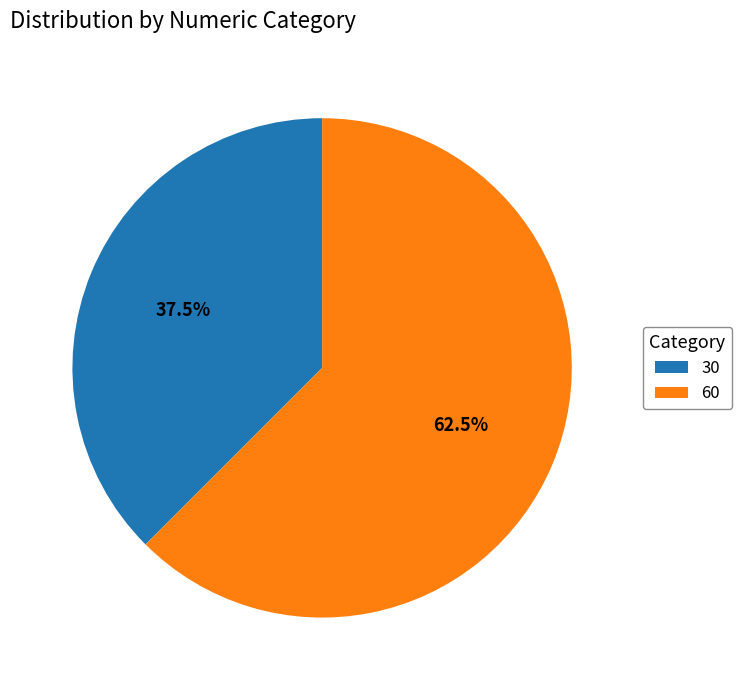

How many slices are in this pie chart?

2